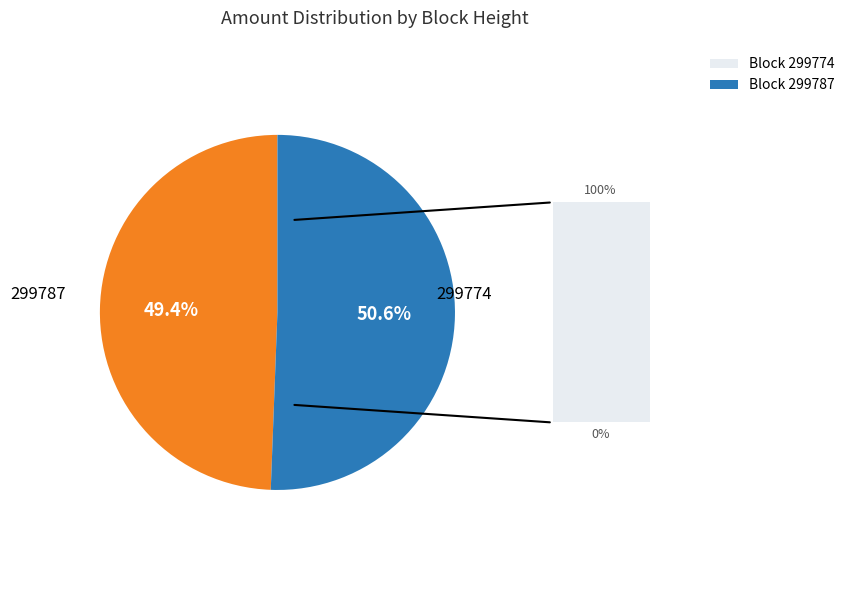

Count the number of slices in the pie.

2